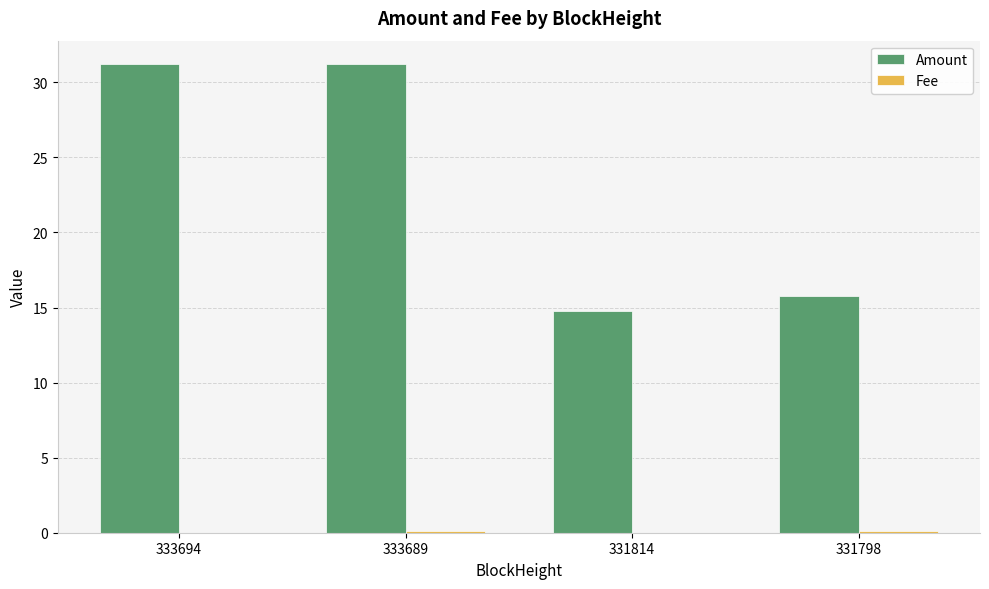

Which series has the largest total across all categories?

Amount